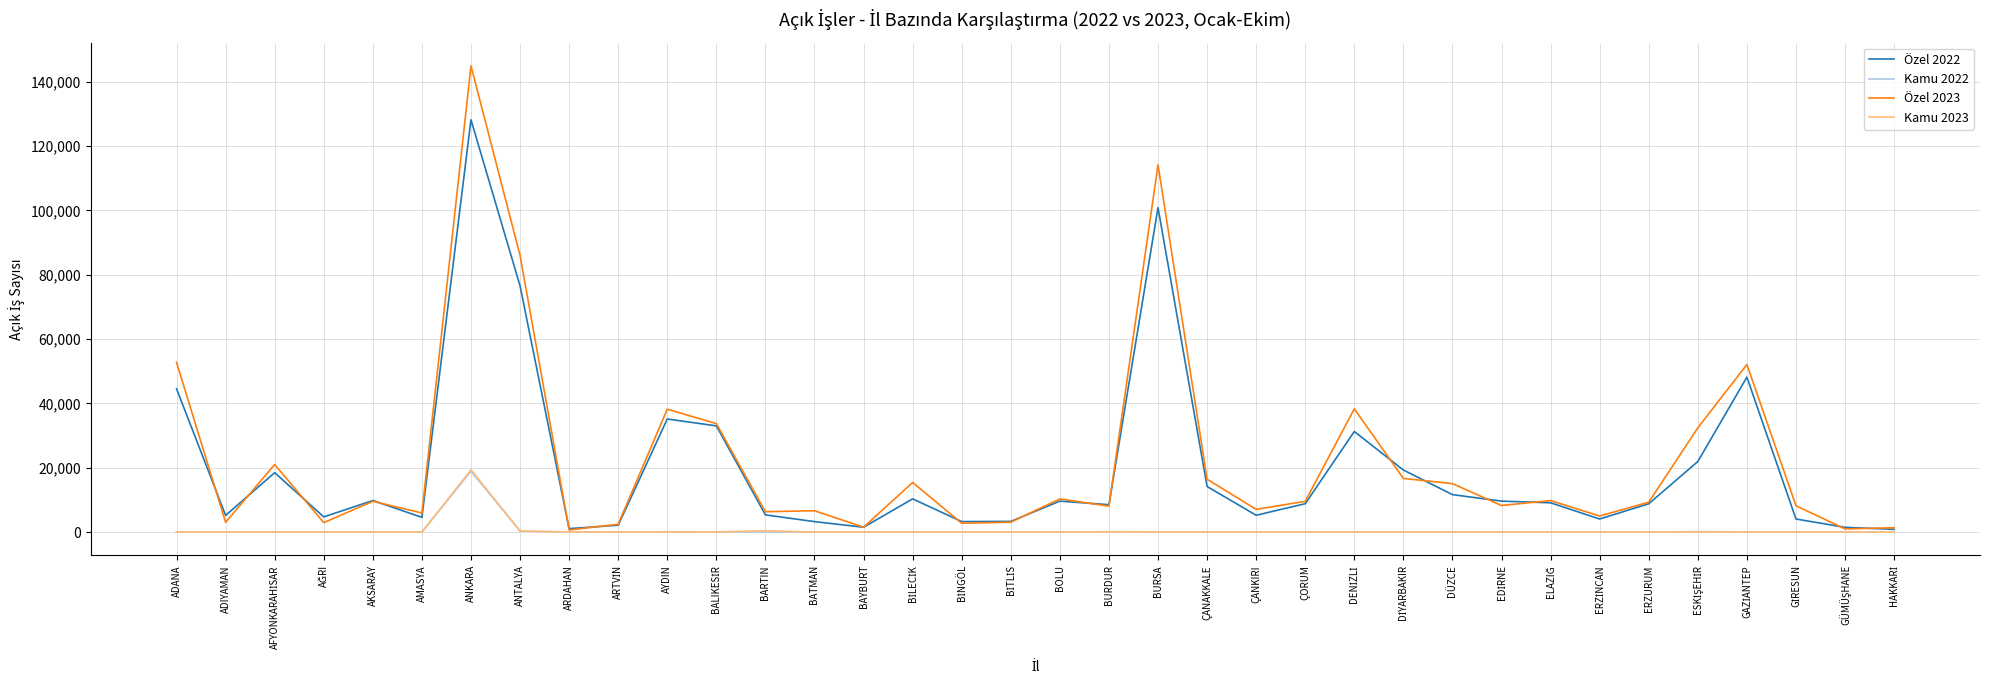

The value of Özel 2023 at ADIYAMAN is 3056. True or false?

True